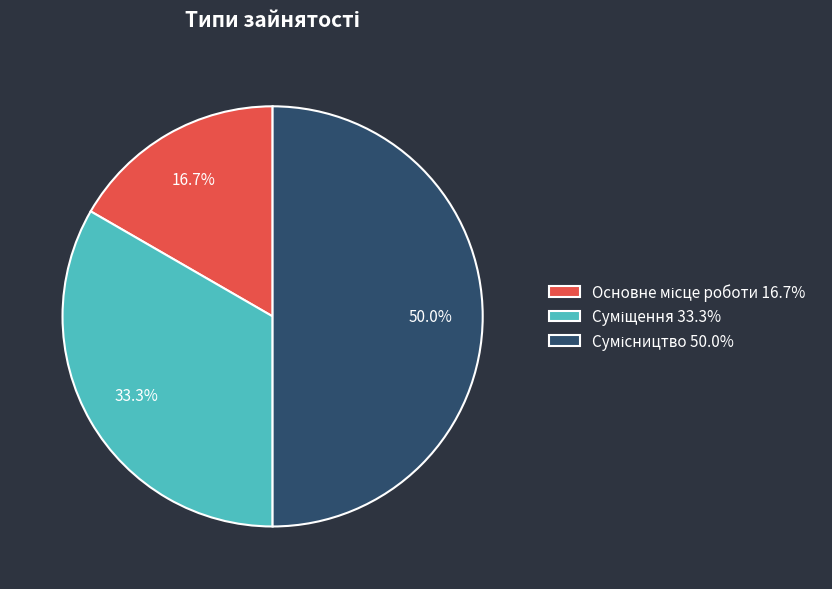

Rank the categories by value from highest to lowest.

Сумісництво, Суміщення, Основне місце роботи